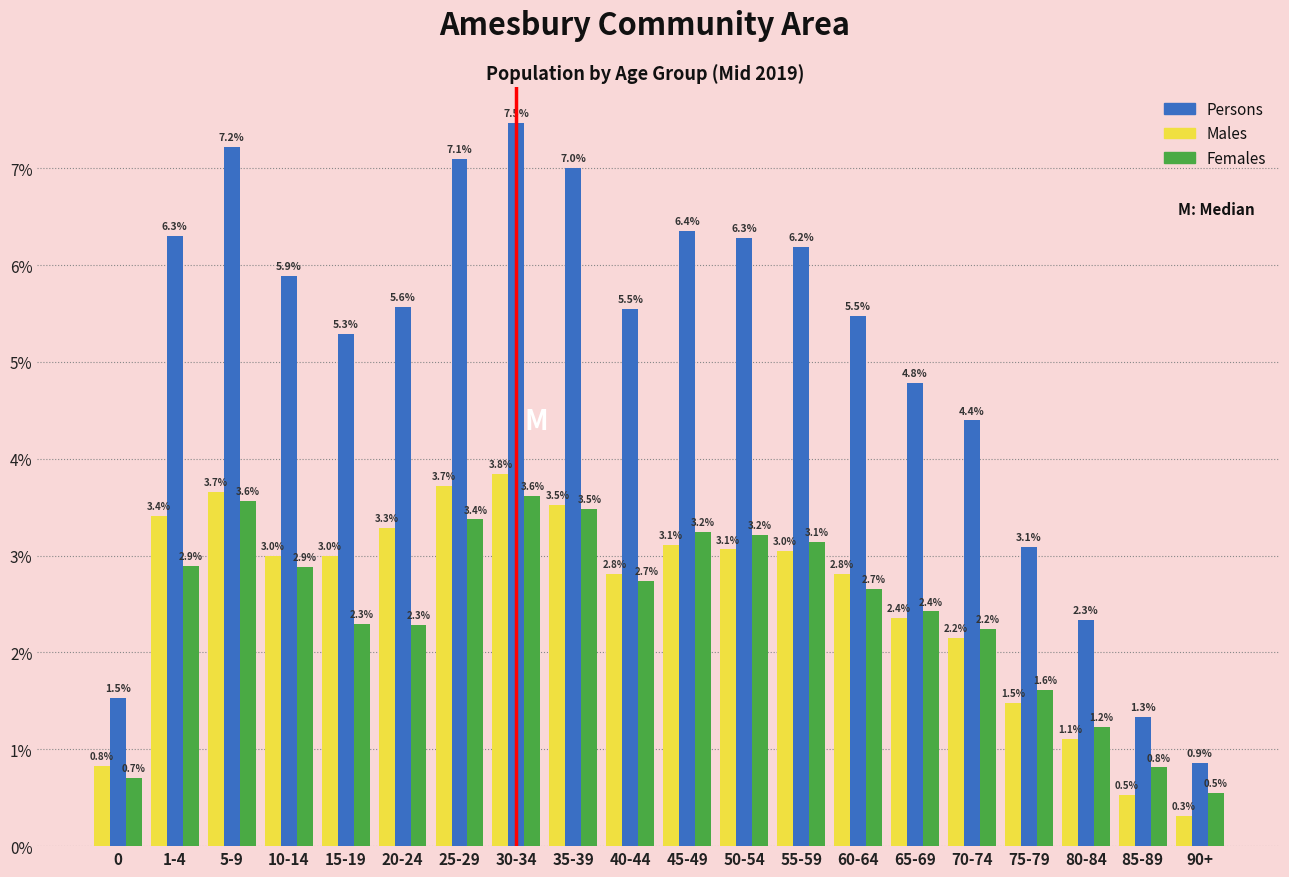

Reading left to right, what are all the values shown in this chart?

Persons: 1.5	6.3	7.2	5.9	5.3	5.6	7.1	7.5	7.0	5.5	6.4	6.3	6.2	5.5	4.8	4.4	3.1	2.3	1.3	0.9
Males: 0.8	3.4	3.7	3.0	3.0	3.3	3.7	3.8	3.5	2.8	3.1	3.1	3.0	2.8	2.4	2.2	1.5	1.1	0.5	0.3
Females: 0.7	2.9	3.6	2.9	2.3	2.3	3.4	3.6	3.5	2.7	3.2	3.2	3.1	2.7	2.4	2.2	1.6	1.2	0.8	0.5